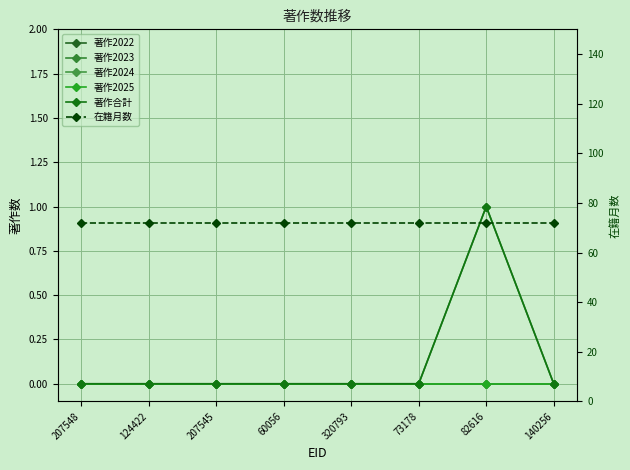

Which category has the highest value across all series?

207548